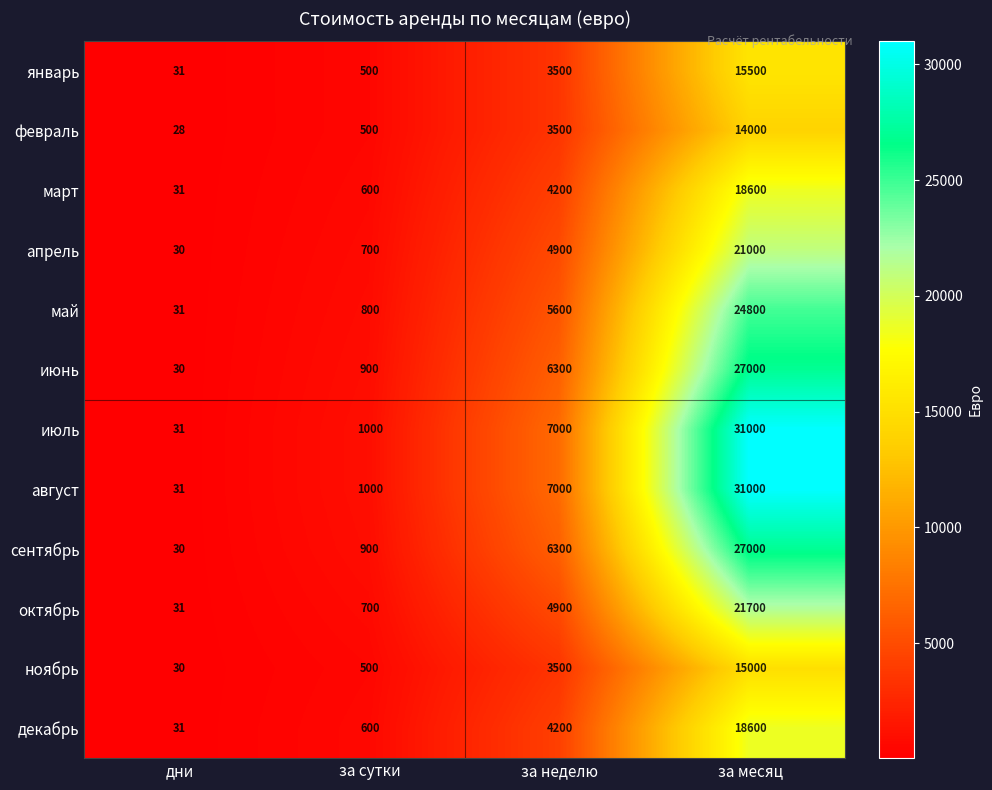

What value does the март series have at за месяц, to the nearest 50?

18600